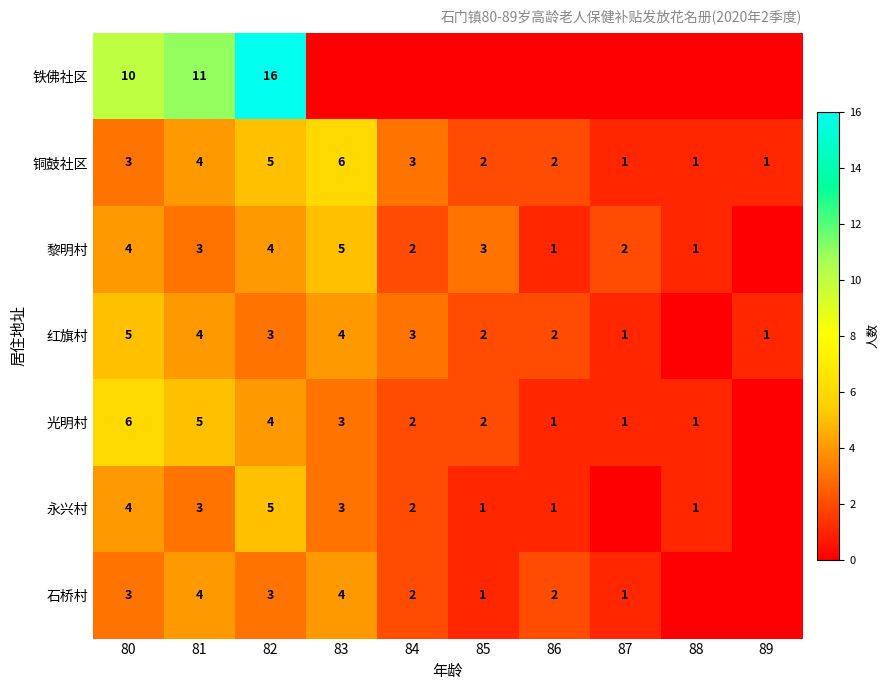

What is the maximum value shown in the chart?

16